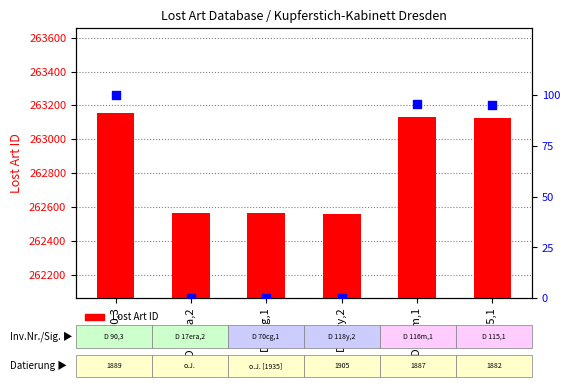

What are all the series names shown in the legend?

Lost Art ID, percentile rank within the sample